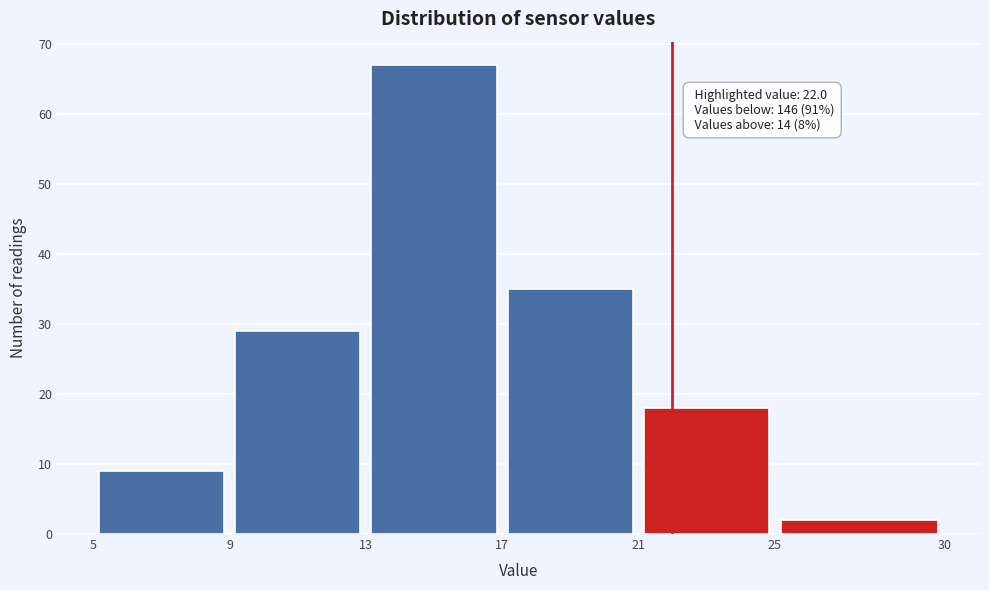

Over which range of the x-axis is the bar tallest?

13 to 17